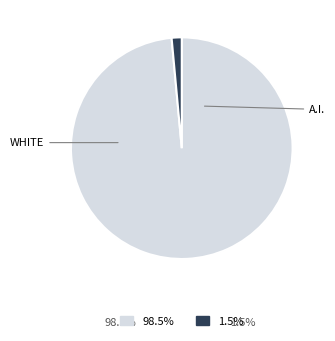

Is there any slice that represents more than half of the pie?

Yes